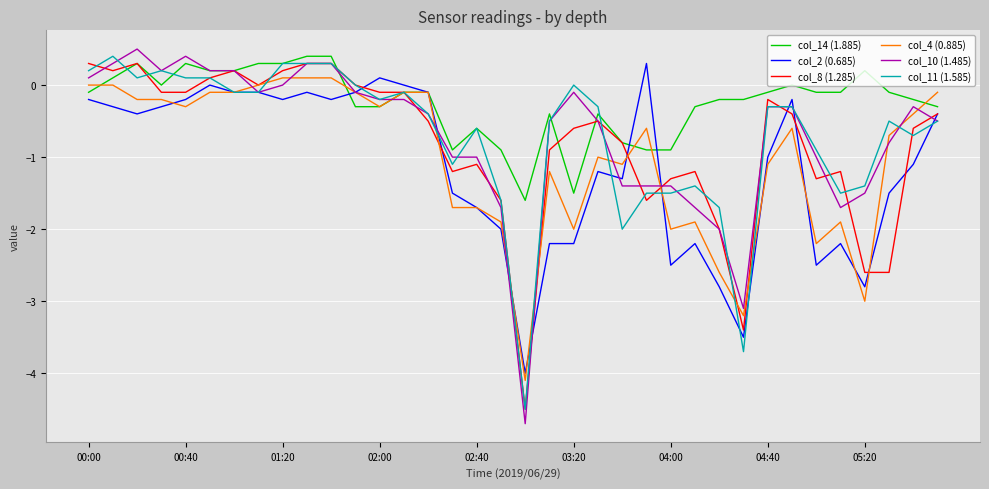

What is the highest value of the col_14 (1.885) series?

0.4